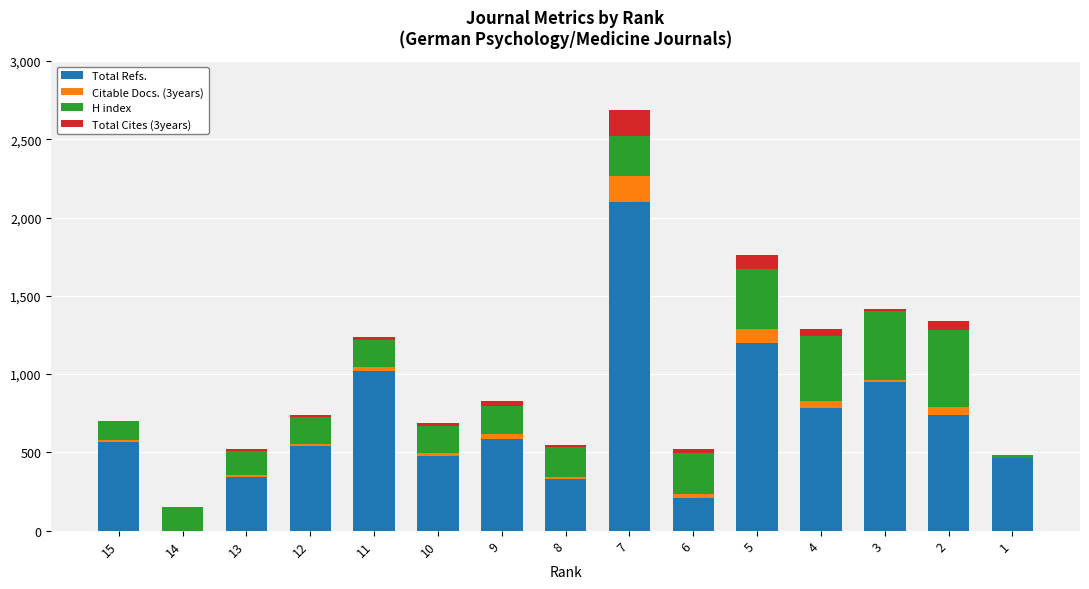

What is the sum of all Total Refs. values?

10309